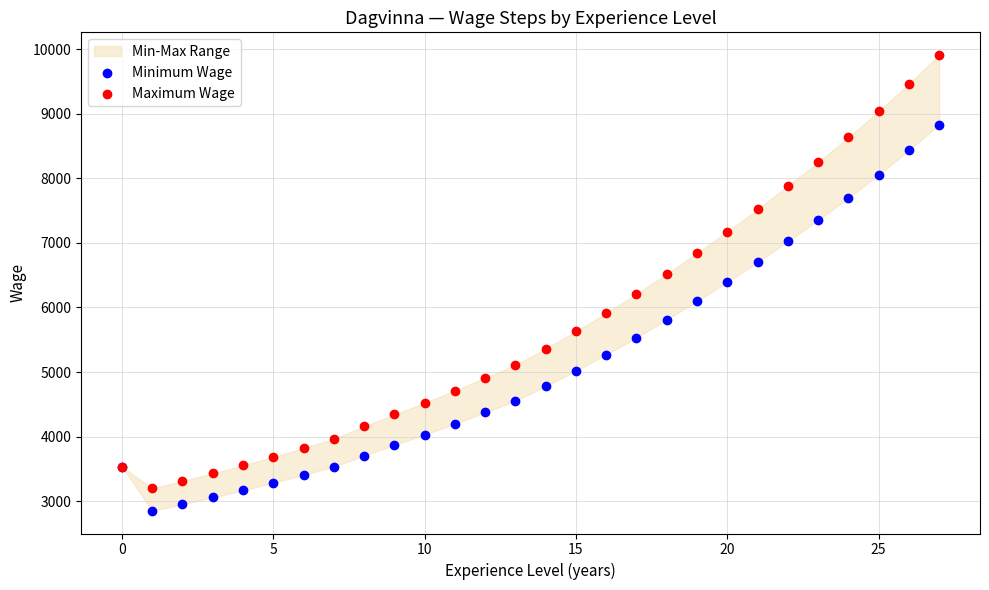

Which series reaches the maximum Y coordinate?

Maximum Wage